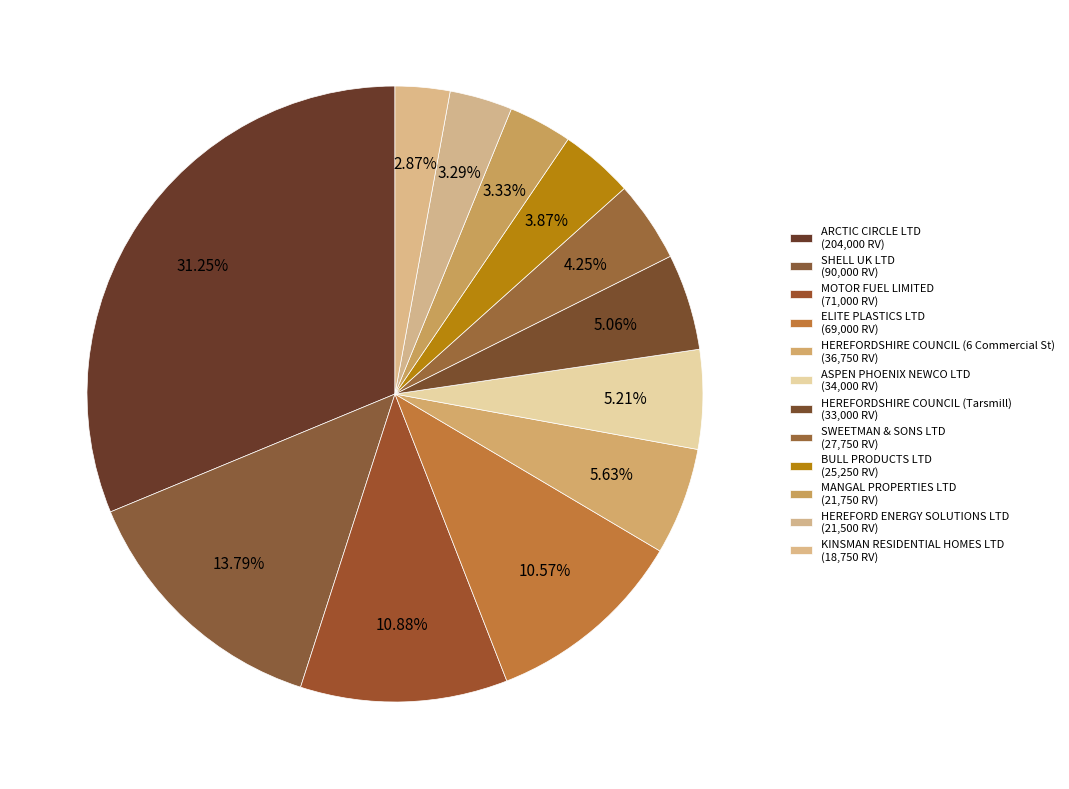

Is there a majority slice in this chart?

No